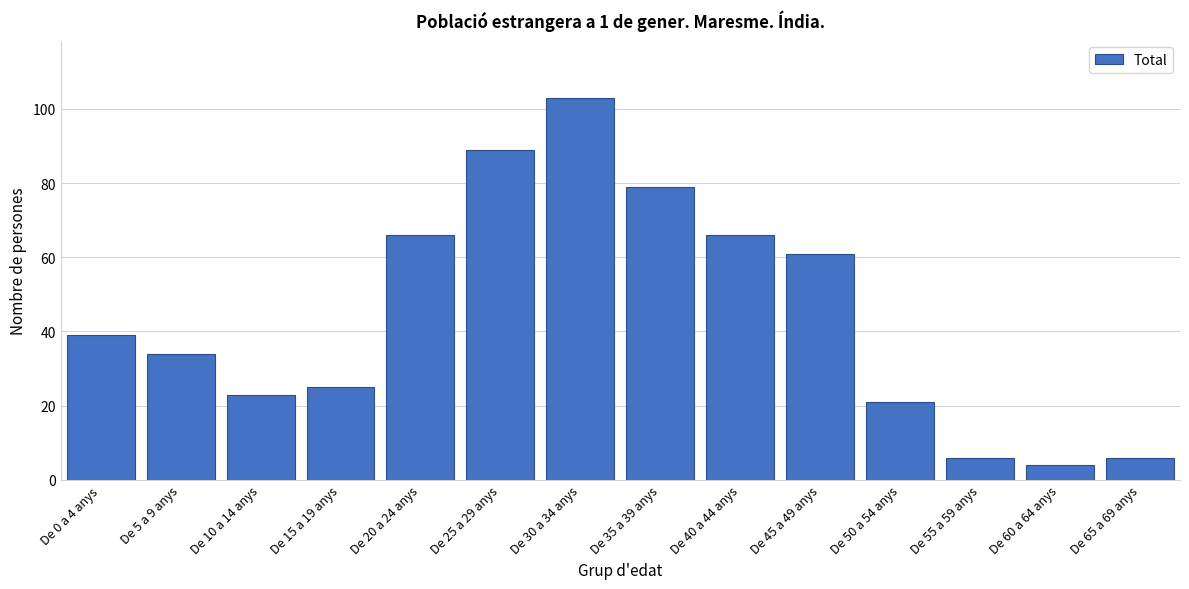

Reading left to right, what are all the values shown in this chart?

De 0 a 4 anys=39	De 5 a 9 anys=34	De 10 a 14 anys=23	De 15 a 19 anys=25	De 20 a 24 anys=66	De 25 a 29 anys=89	De 30 a 34 anys=103	De 35 a 39 anys=79	De 40 a 44 anys=66	De 45 a 49 anys=61	De 50 a 54 anys=21	De 55 a 59 anys=6	De 60 a 64 anys=4	De 65 a 69 anys=6